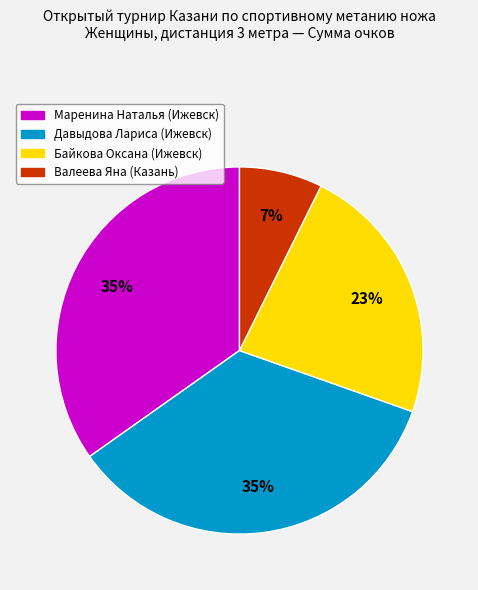

Is there any slice that represents more than half of the pie?

No